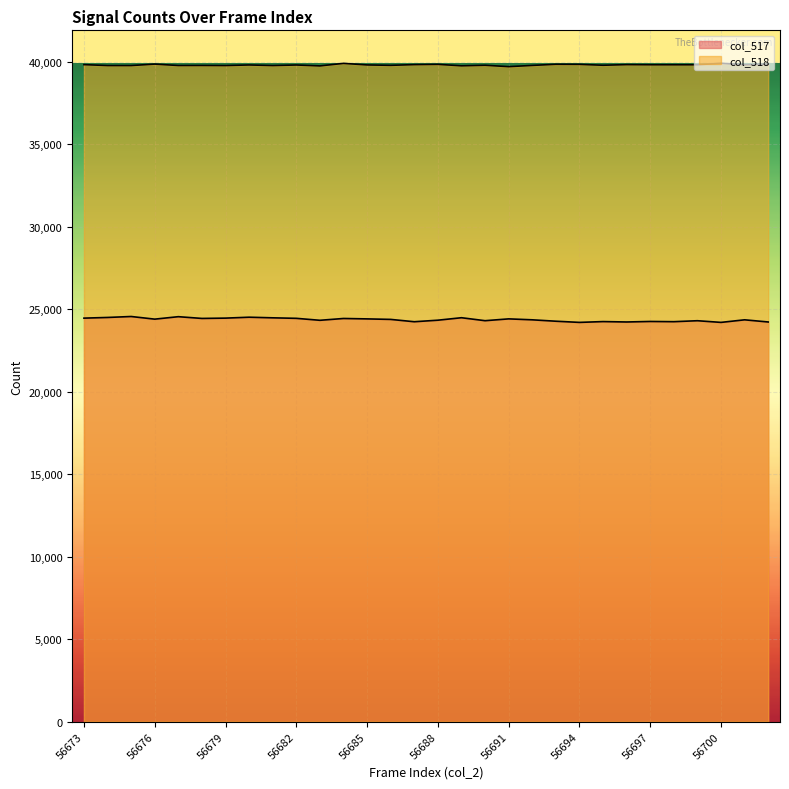

Which series changed the most between 56683 and 56697?

col_517